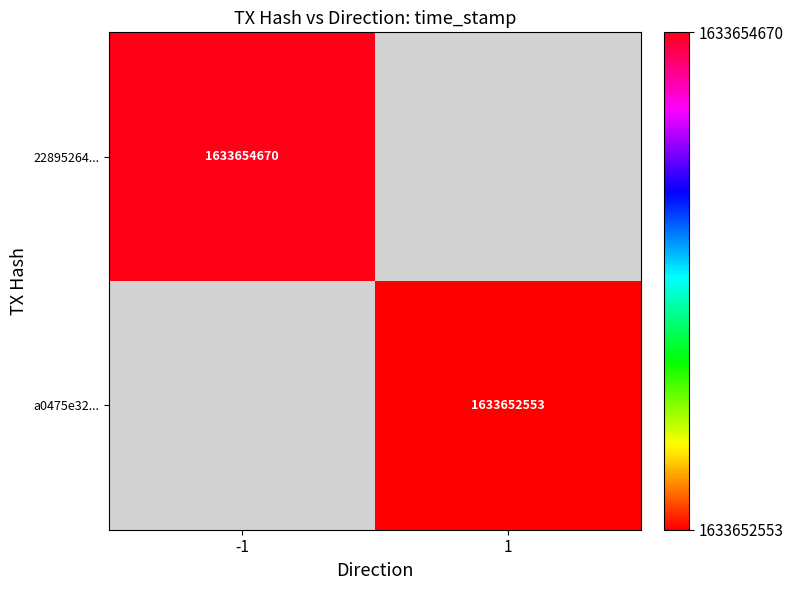

The value of 22895264... at -1 is 2188022682. True or false?

False